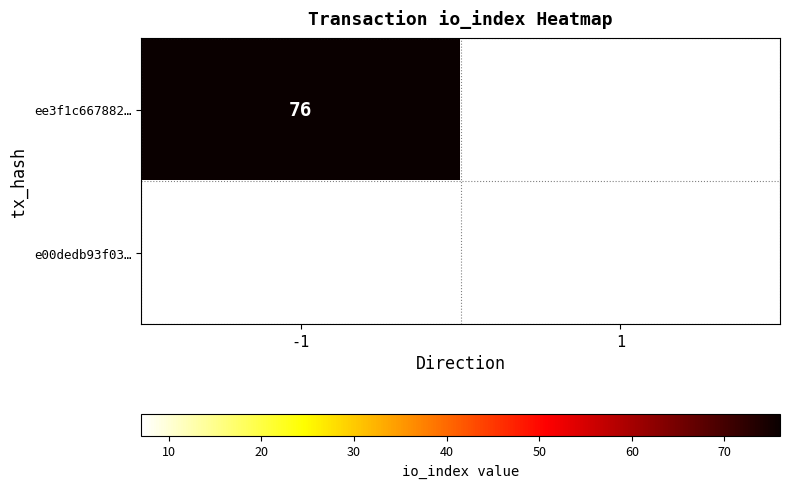

Is the value of ee3f1c667882… at -1 greater than the value of e00dedb93f03… at 1?

Yes